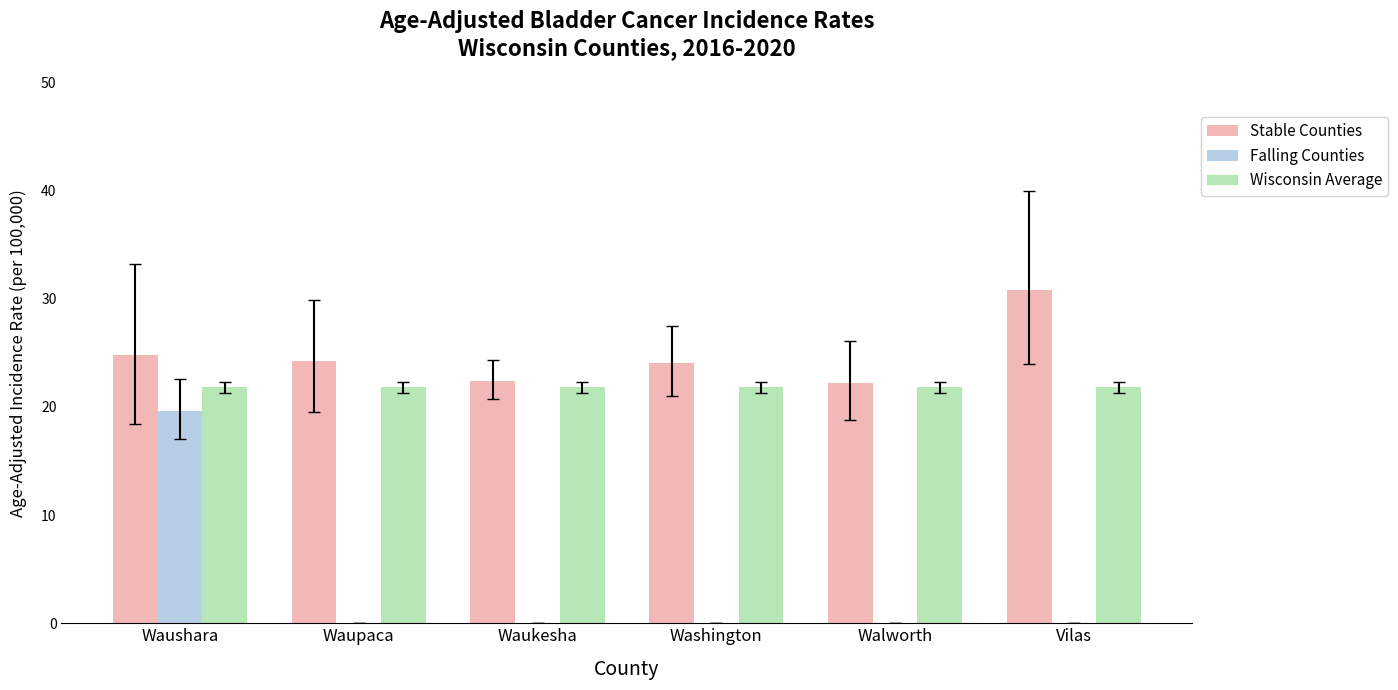

Are the bars horizontal?

No